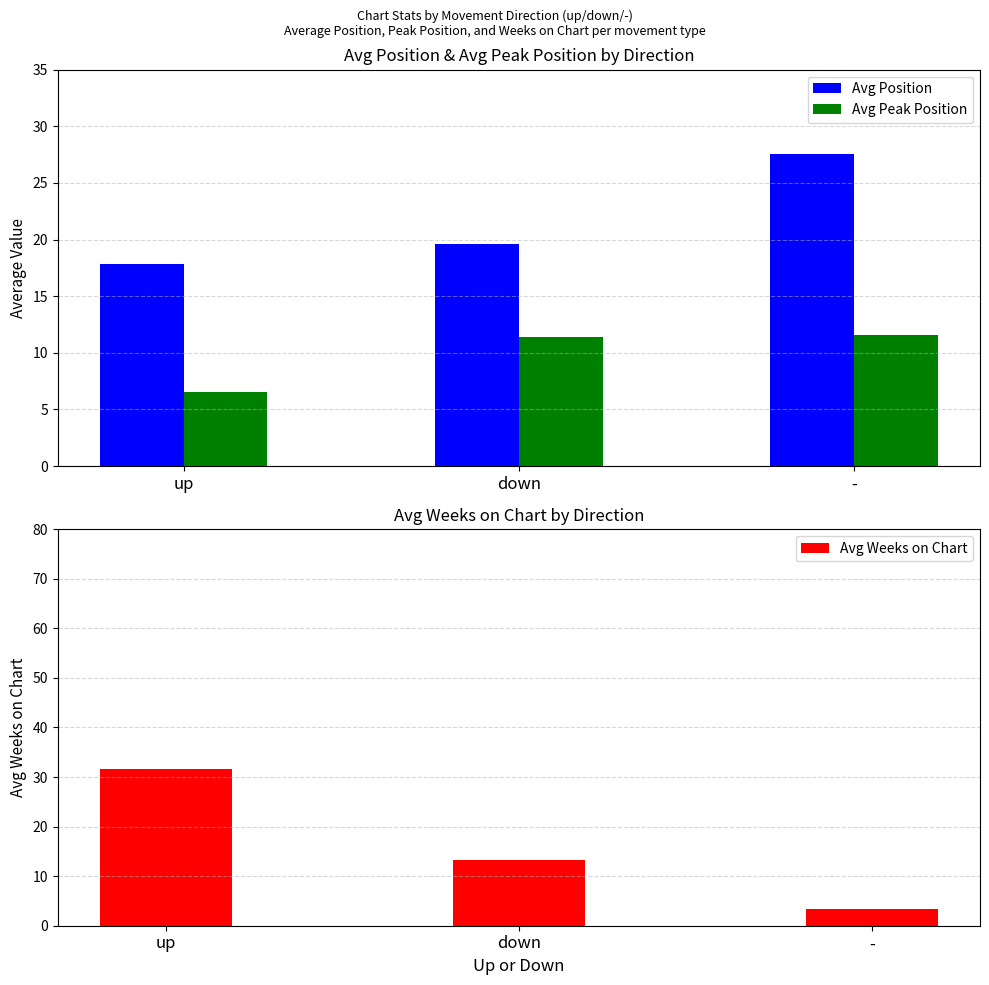

The Avg Weeks on Chart series shows 1.7 at -. True or false?

False